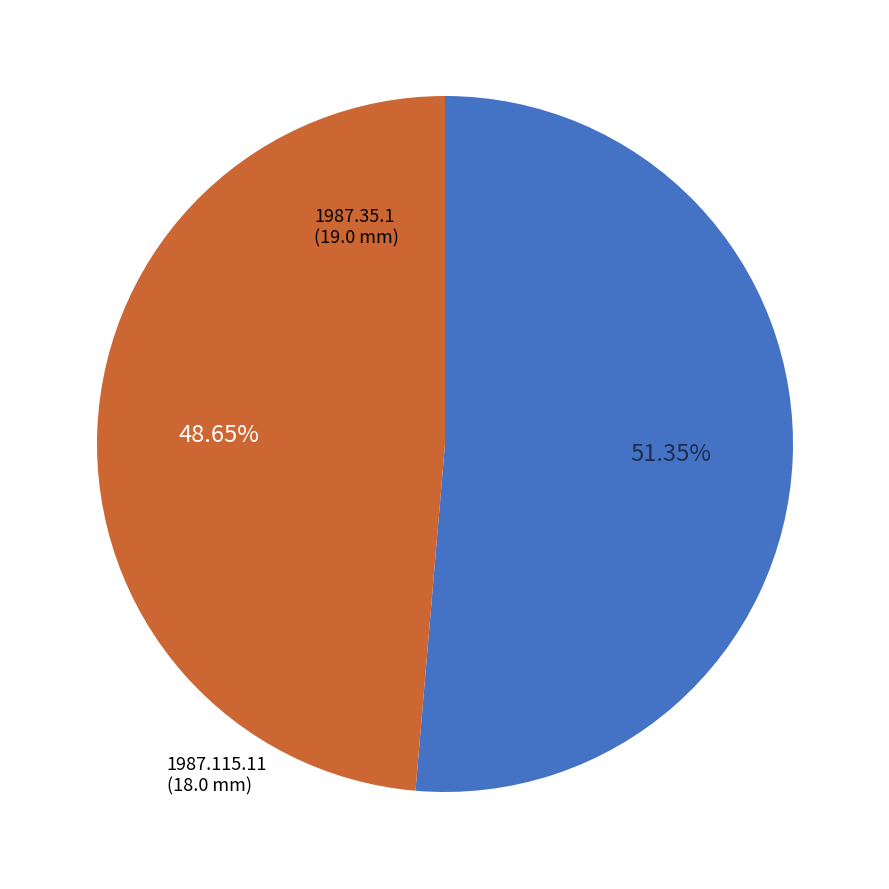

Is there any slice that represents more than half of the pie?

Yes